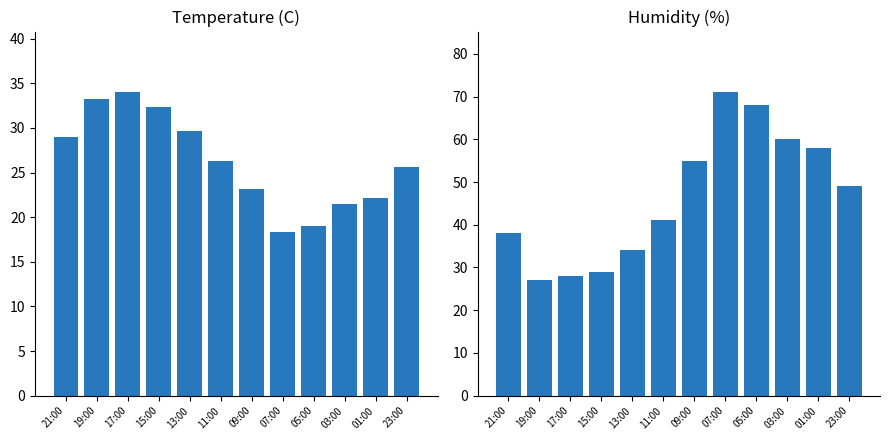

The value of Humidity (%) at 19:00 is 27.0. True or false?

True